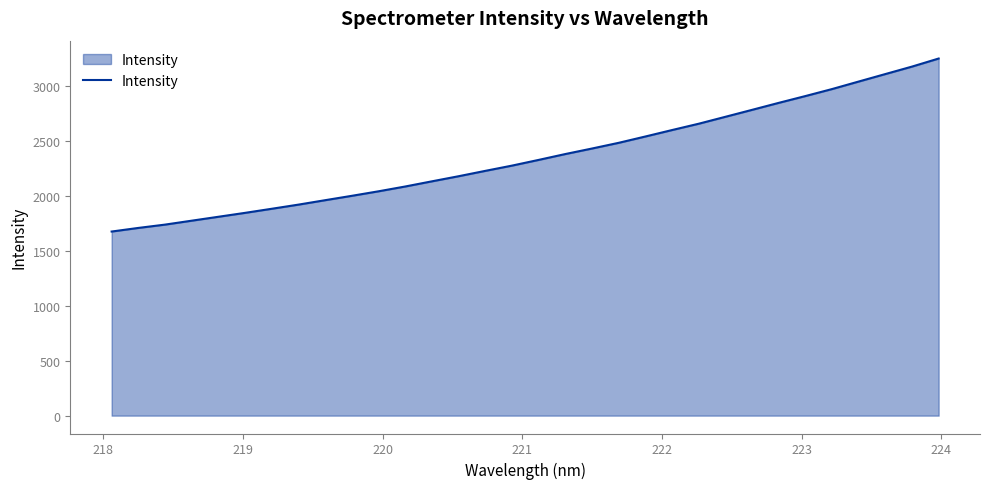

How many values are below 2329?

16